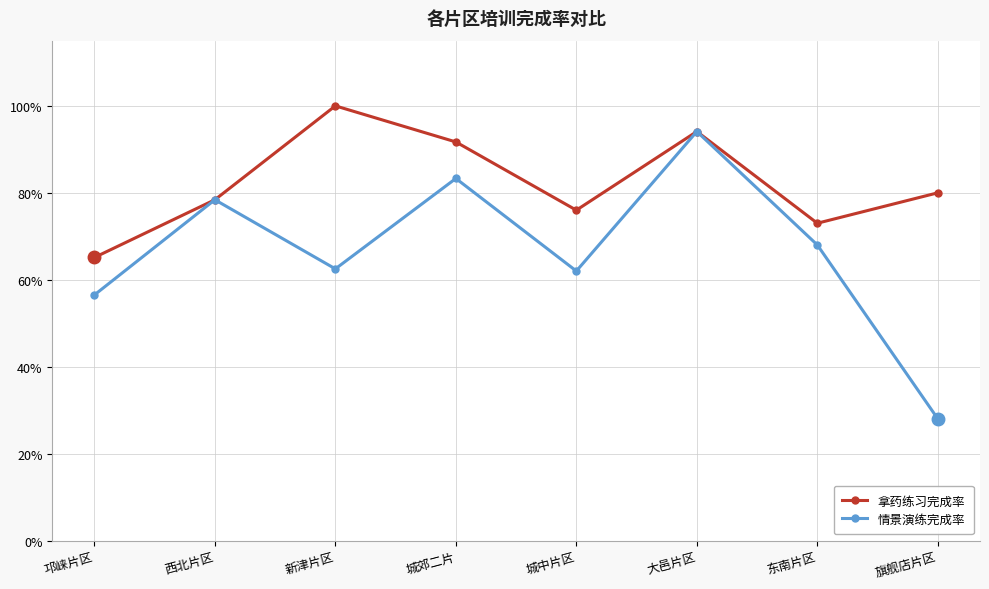

List the labels in order of 拿药练习完成率 value, largest first.

新津片区, 大邑片区, 城郊二片, 旗舰店片区, 西北片区, 城中片区, 东南片区, 邛崃片区